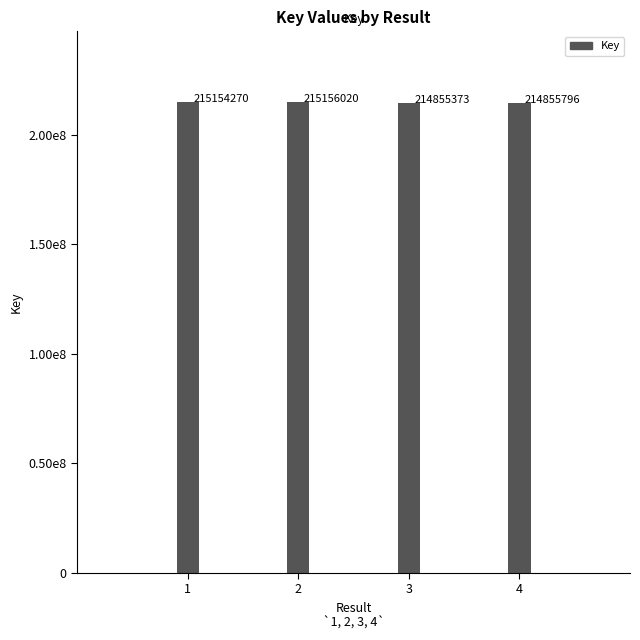

What is the average value?

215005365